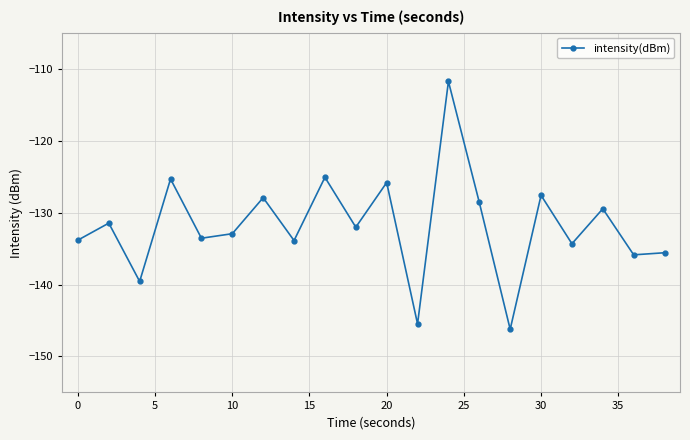

What is the difference between the maximum and second lowest values?

33.7